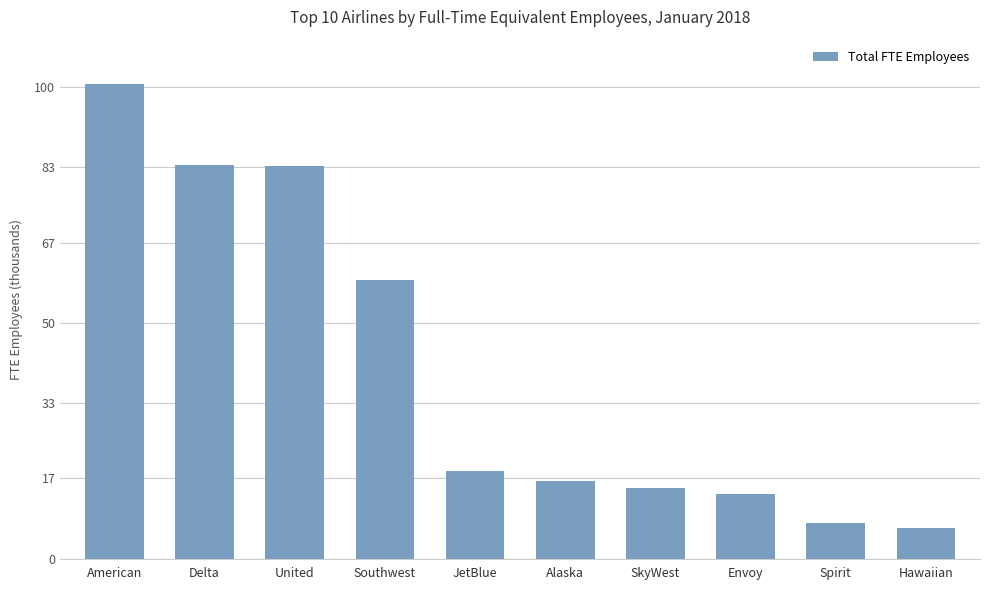

The value at Envoy is 13.8. True or false?

True